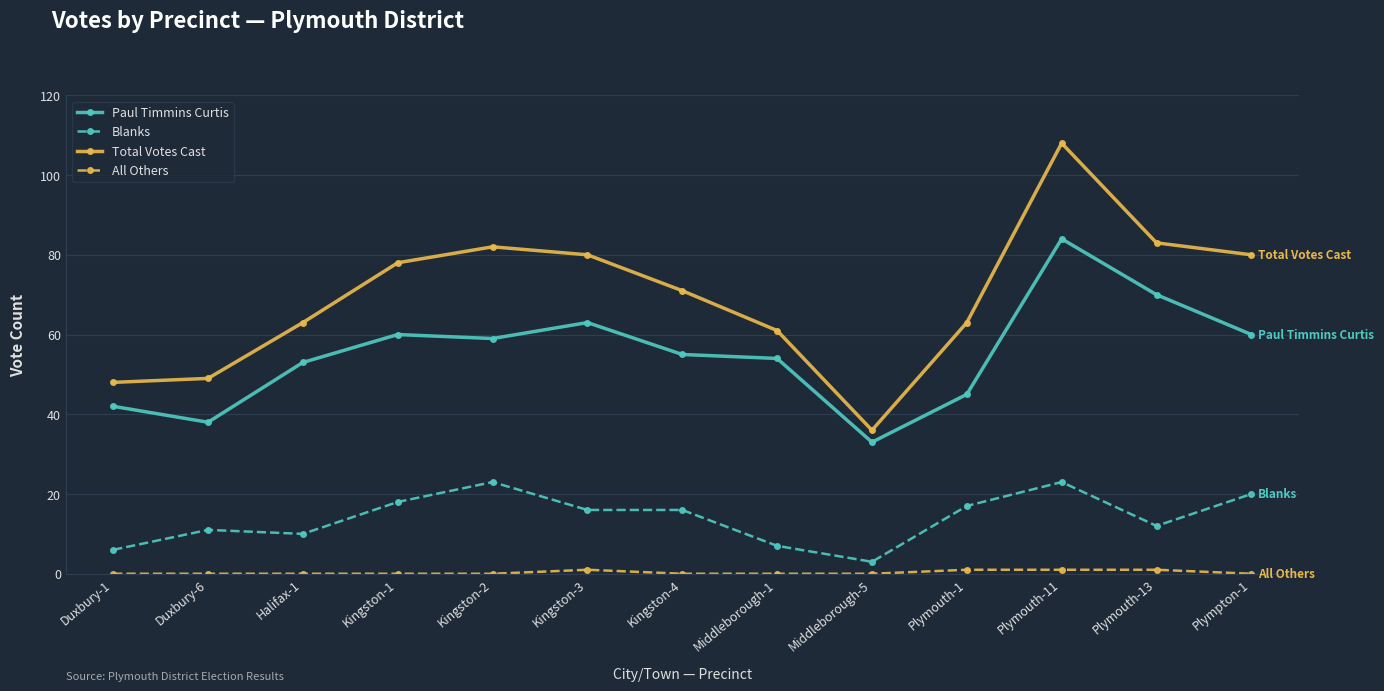

What is the difference between the maximum and minimum values in the Total Votes Cast series?

72